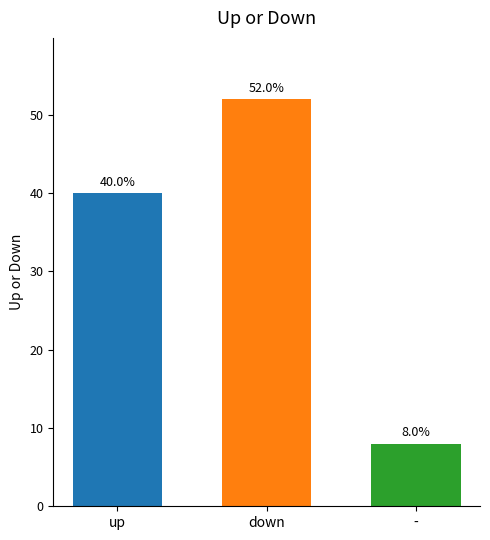

What is the sum of all values?

100